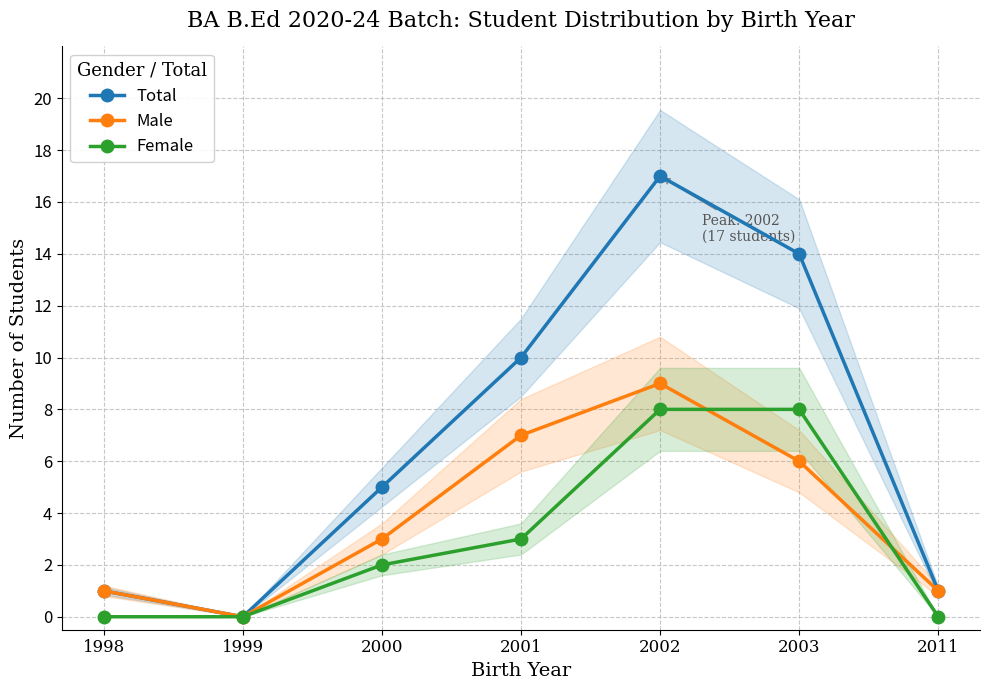

At which label is Total closest to 8?

2001